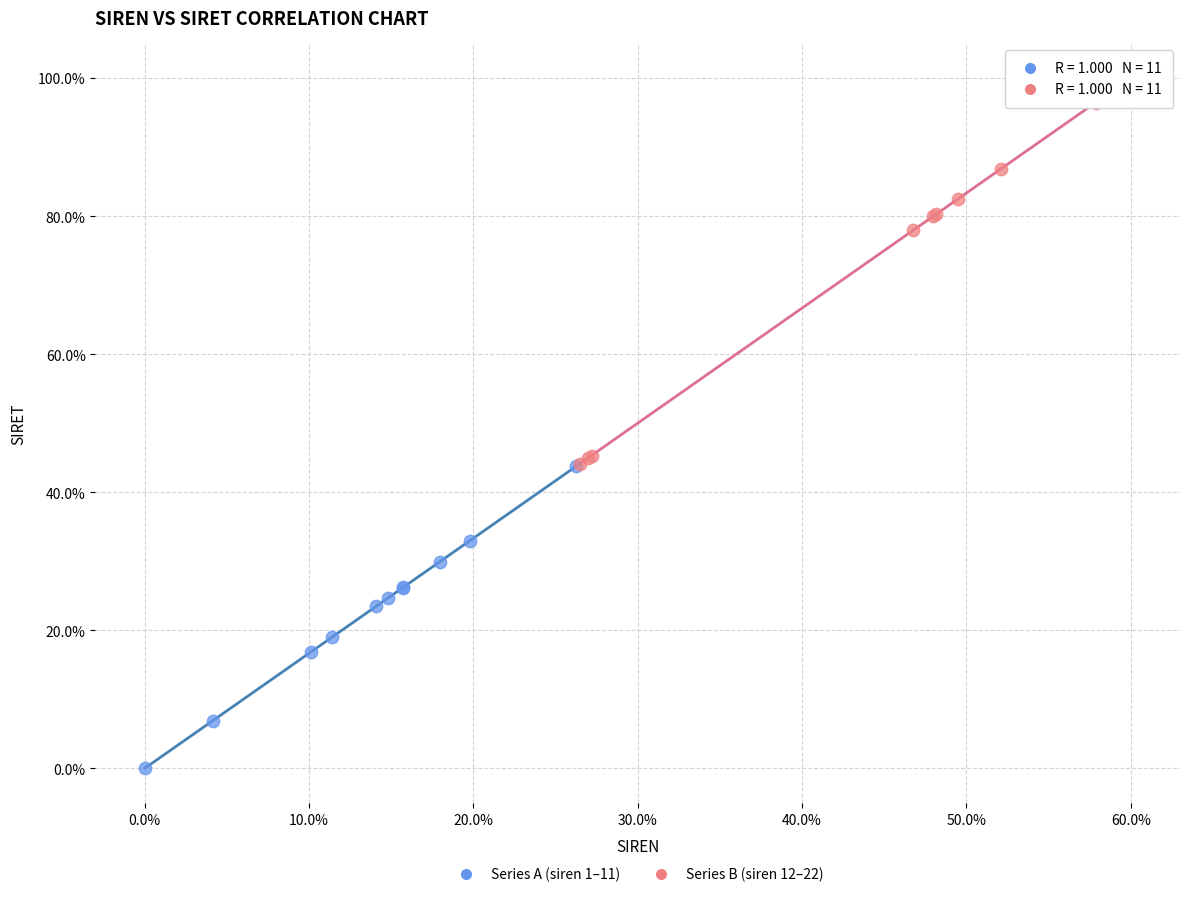

Which series reaches the maximum Y coordinate?

Series B (siren 12–22)